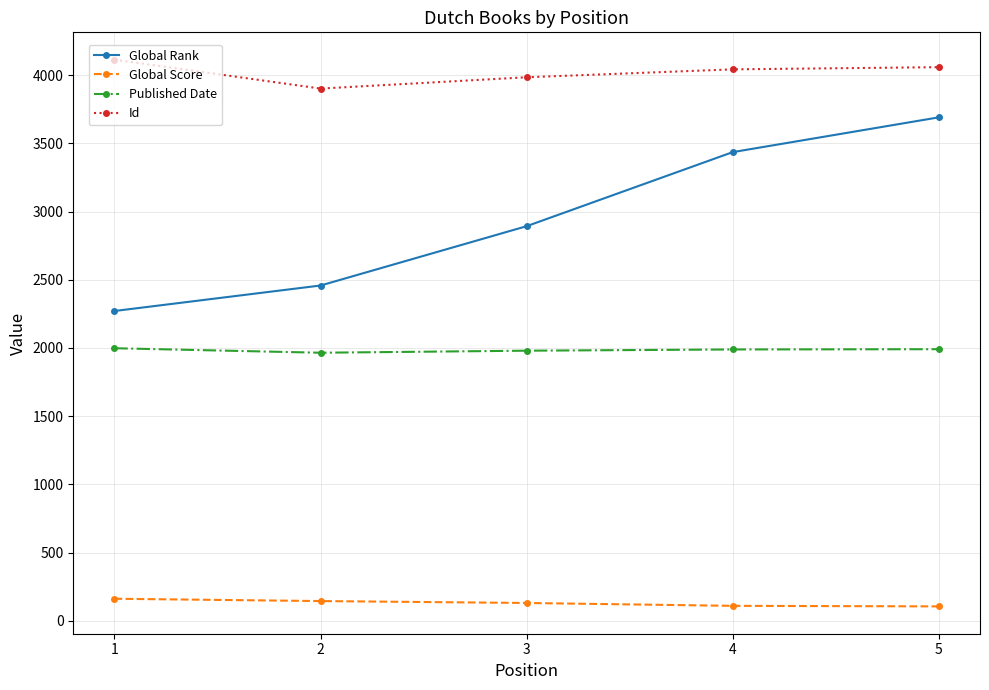

What are all the series names shown in the legend?

Global Rank, Global Score, Published Date, Id